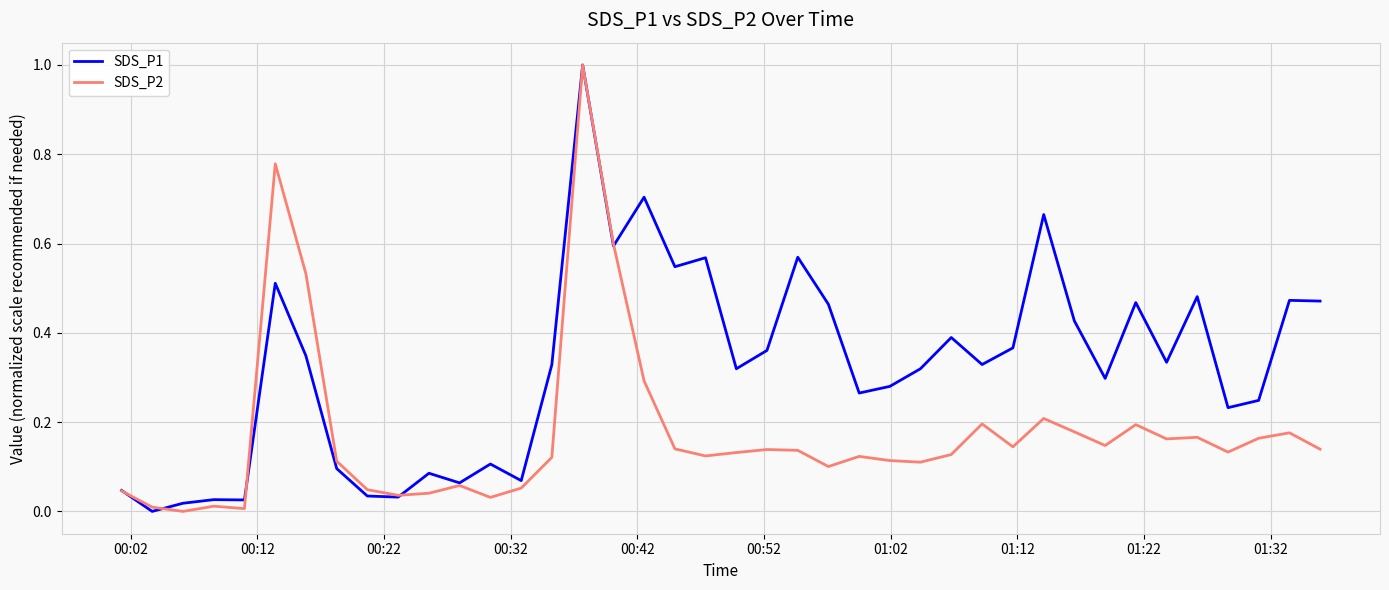

What is the maximum value shown in the chart?

1.0